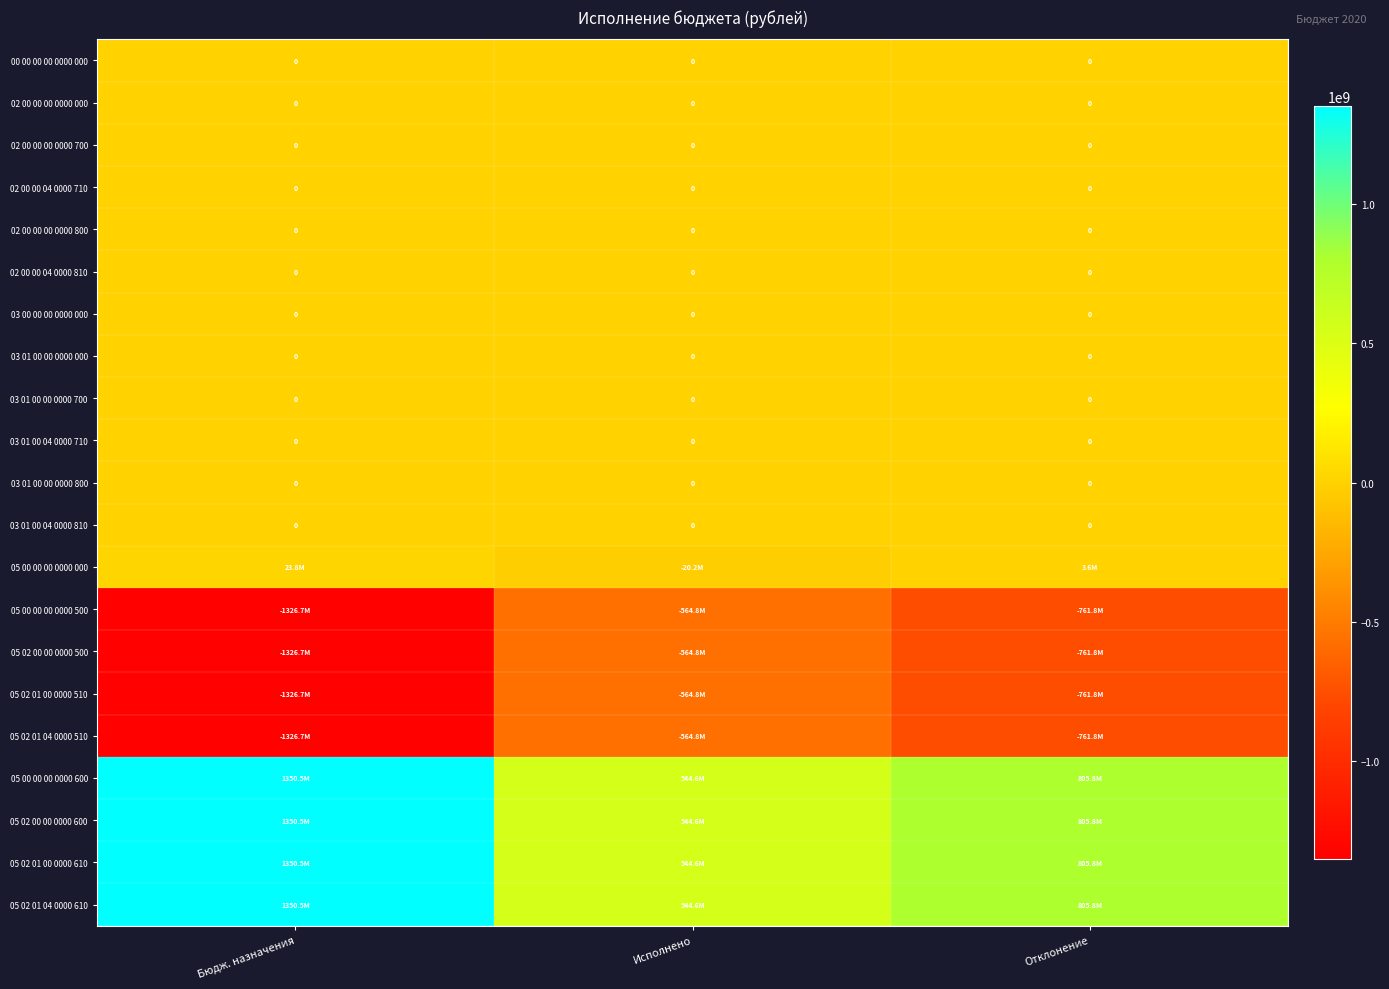

What is the approximate value of 05 00 00 00 0000 600 at Исполнено?

544642096.6